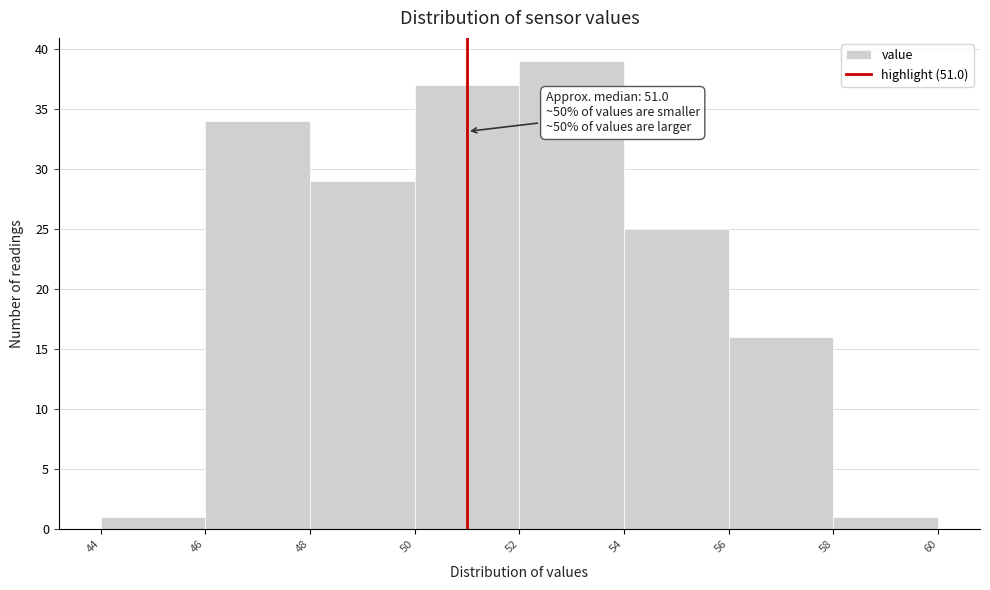

Which range on the x-axis has the tallest bar?

52 to 54